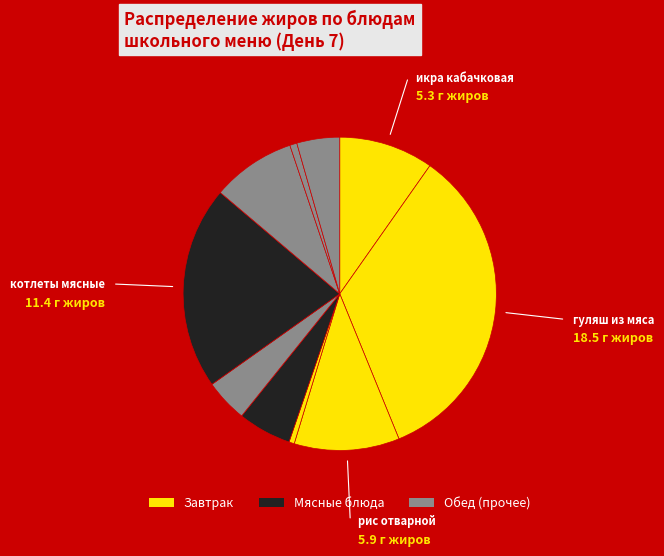

What is the largest slice in the pie chart?

гуляш из отварного мяса